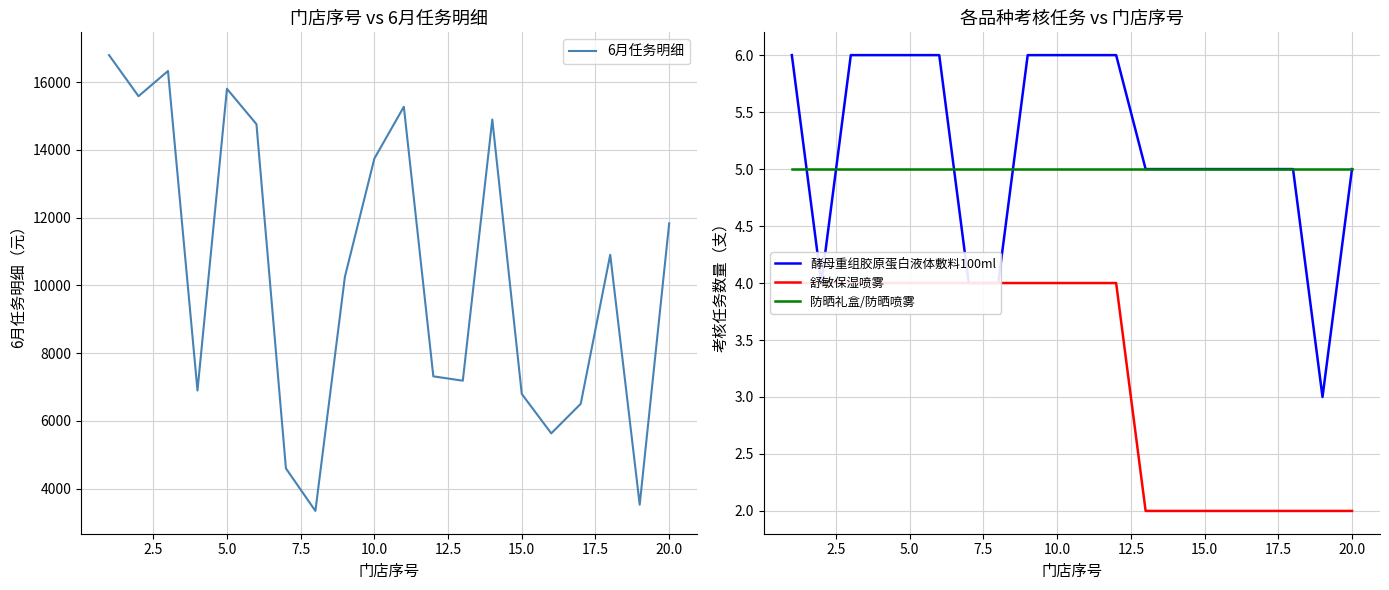

True or false: 酵母重组胶原蛋白液体敷料100ml has a value of 5 at 15.0.

True